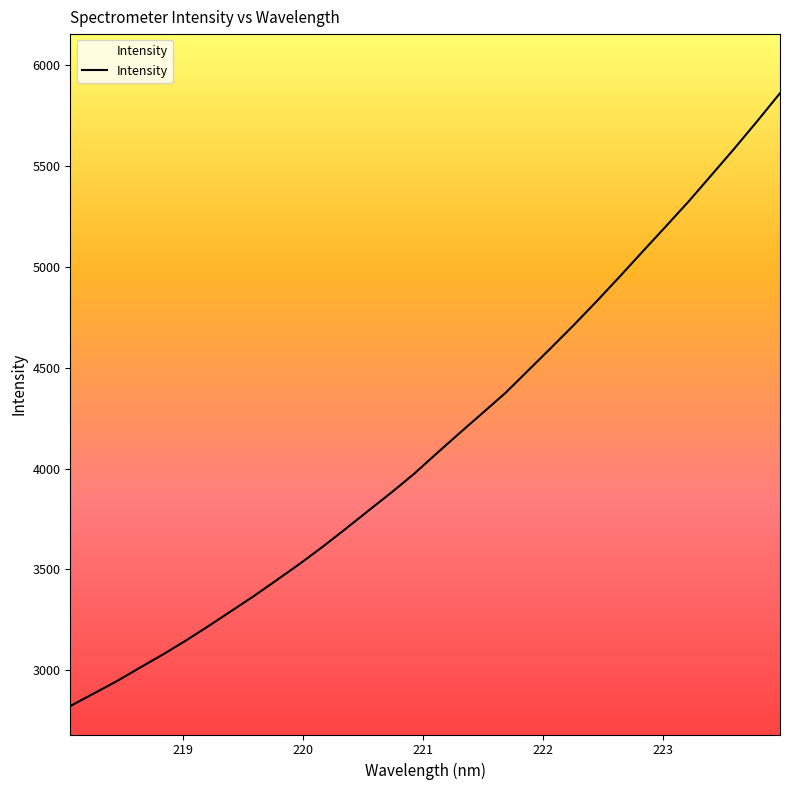

What is the greatest value displayed?

5862.4